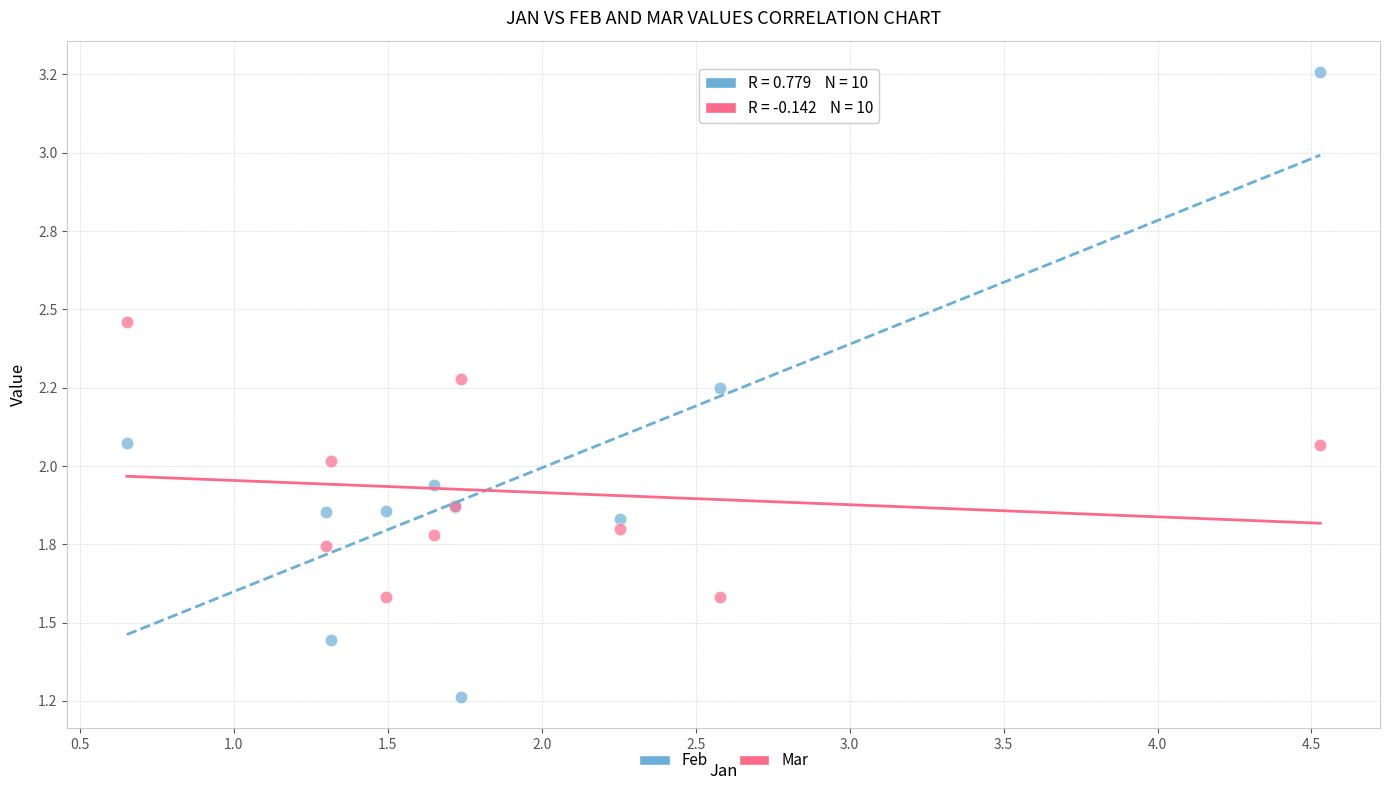

Which series contains the highest Y value?

Feb